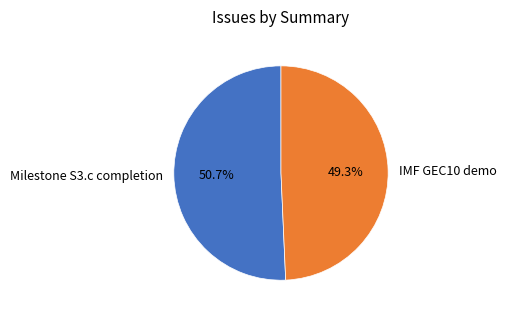

How many slices are in this pie chart?

2